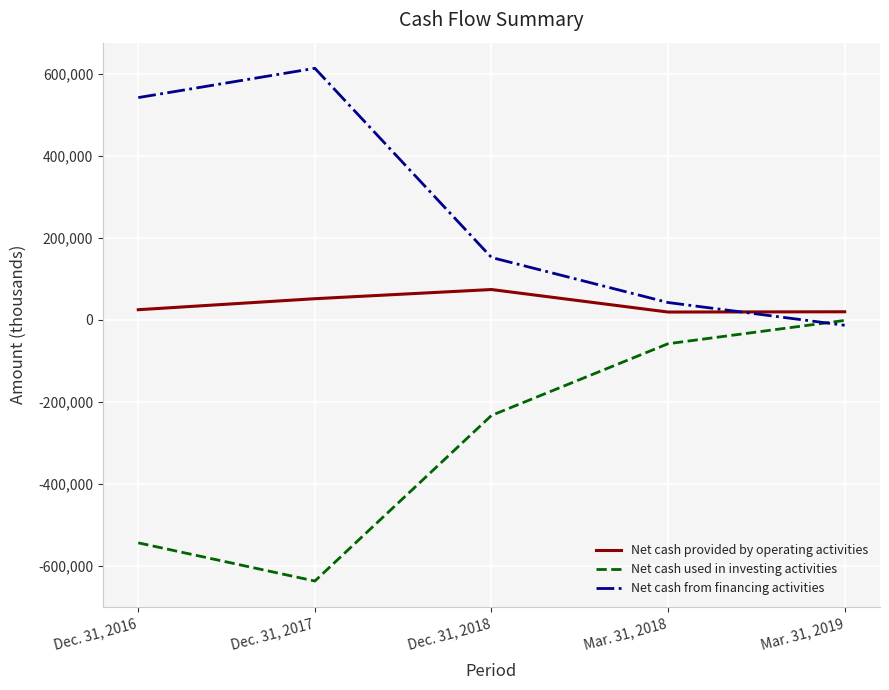

At which category does Net cash provided by operating activities reach its first local peak?

Dec. 31, 2018